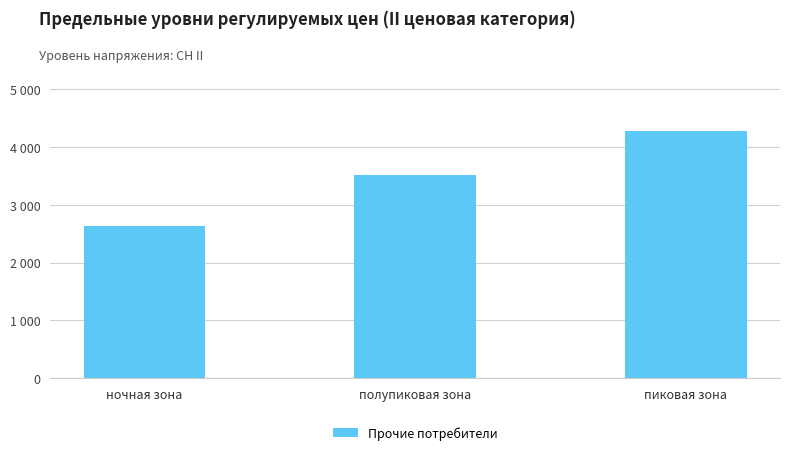

At which category does the chart reach its peak across all series?

пиковая зона